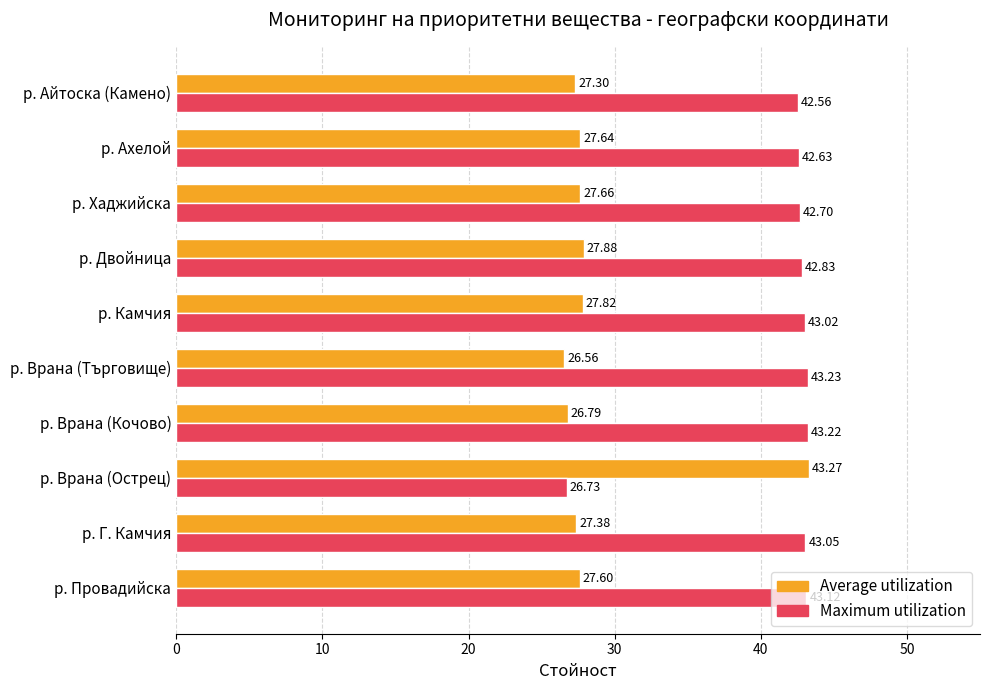

At р. Врана (Кочово), list the series in order from smallest to largest.

Average utilization, Maximum utilization